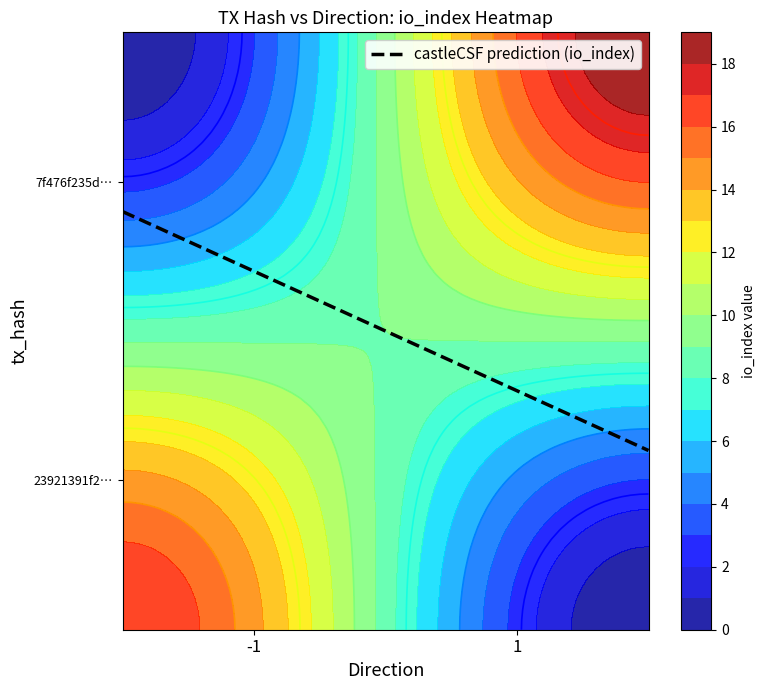

Between direction and io_index, which is larger?

io_index